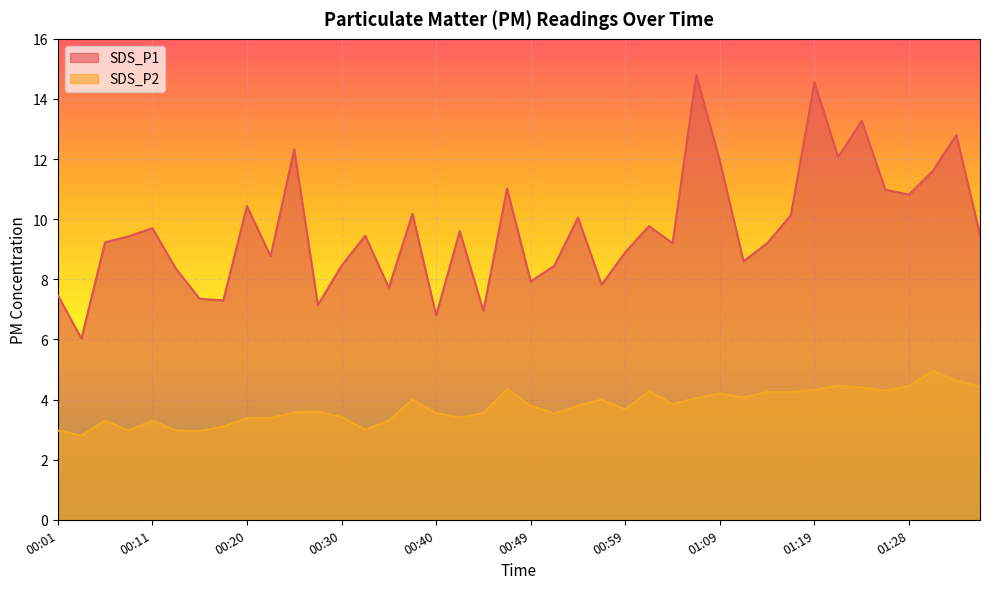

At which label is SDS_P2 closest to 3?

00:32